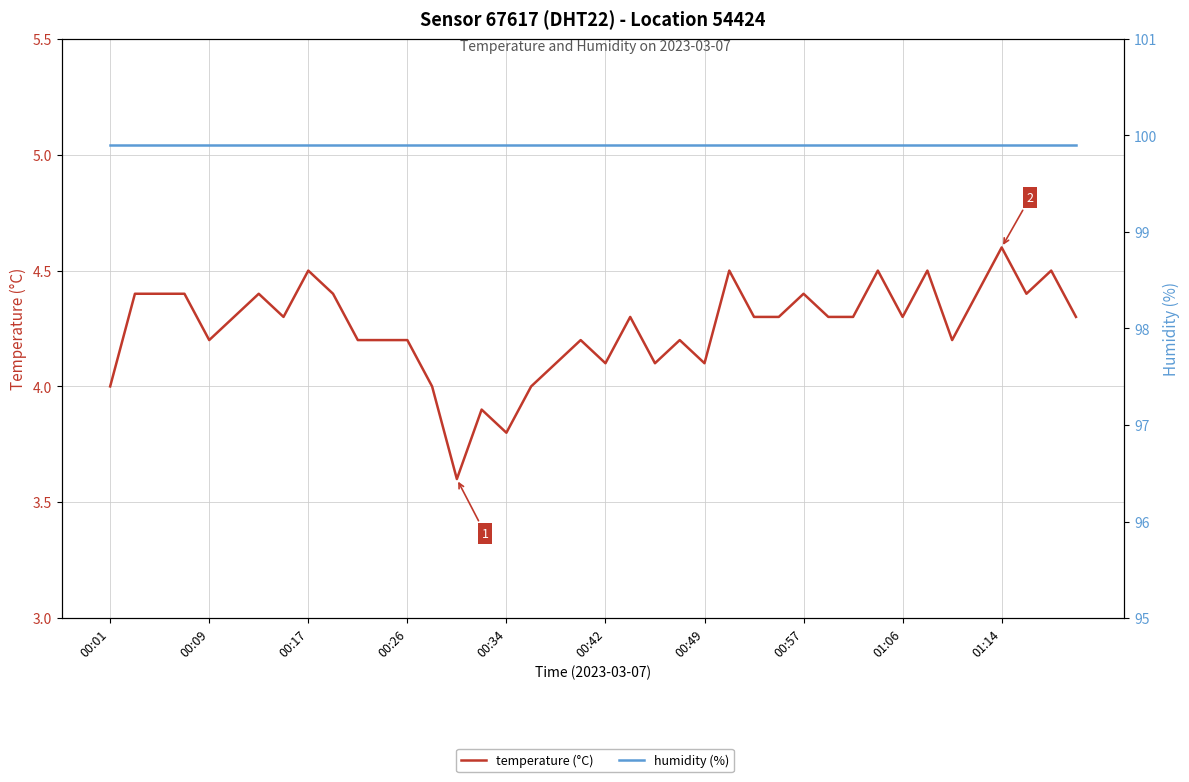

How many series are shown in this chart?

2